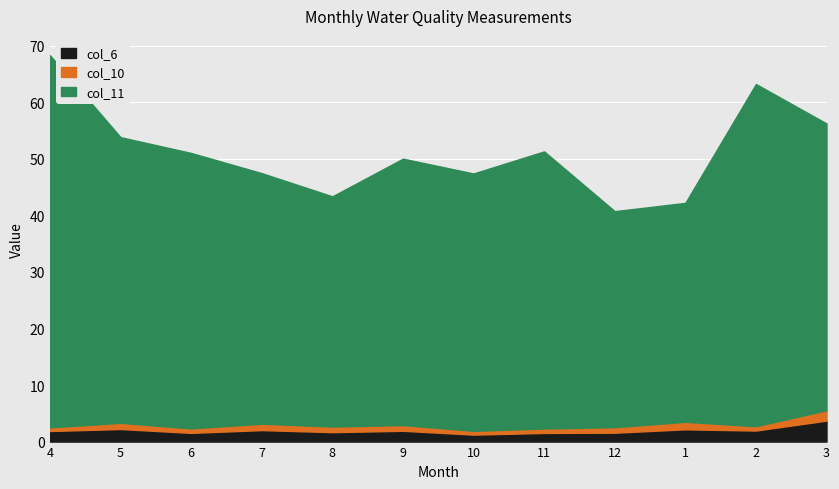

What is the highest value of the col_6 series?

3.7